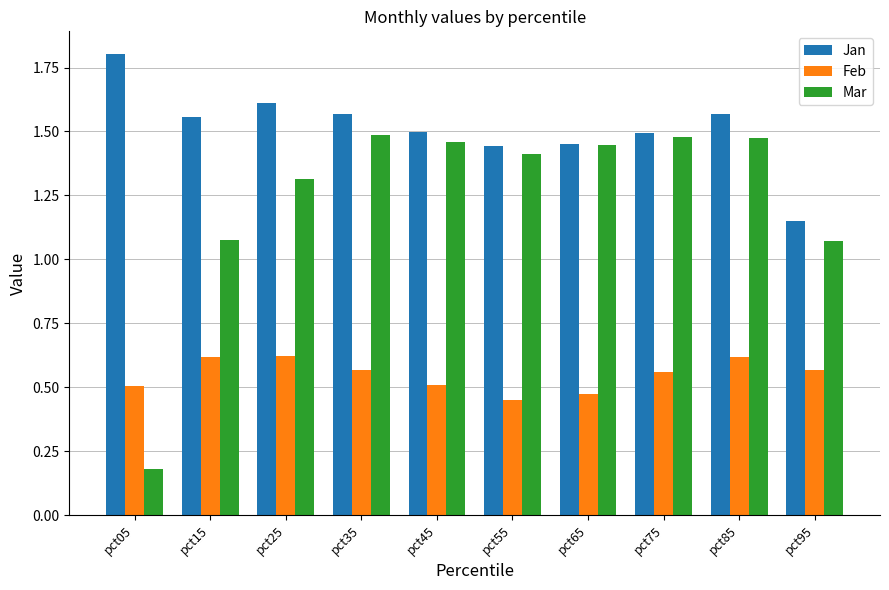

At how many categories does at least one series exceed 1?

10